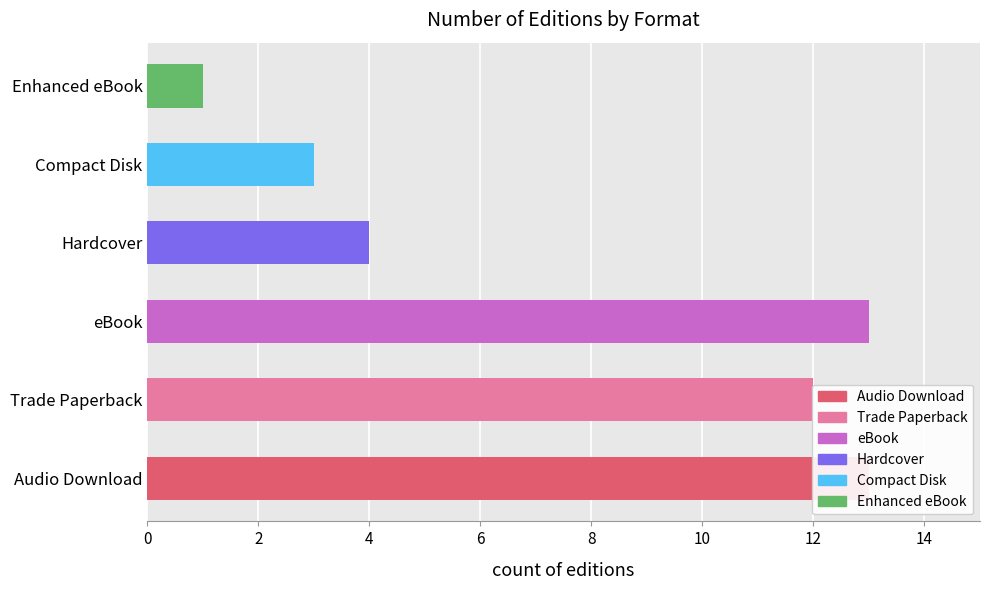

What is the smallest value displayed?

1